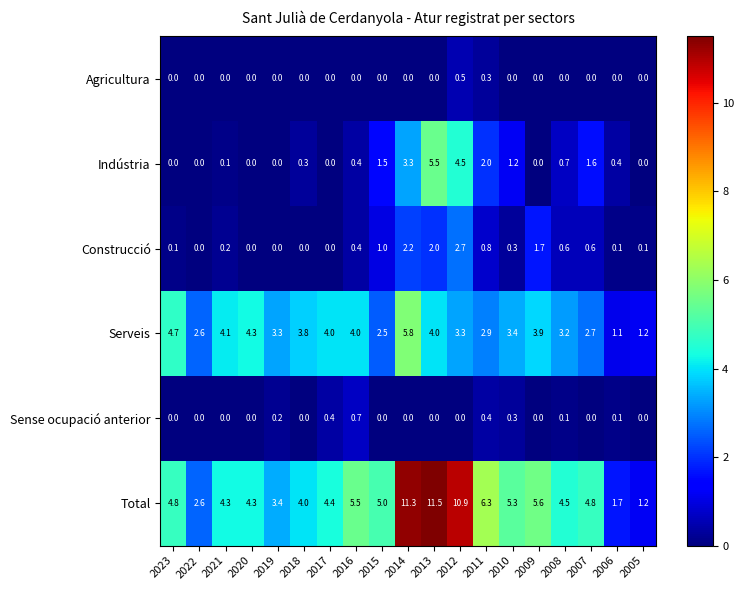

What is the maximum value for Sense ocupació anterior?

0.7